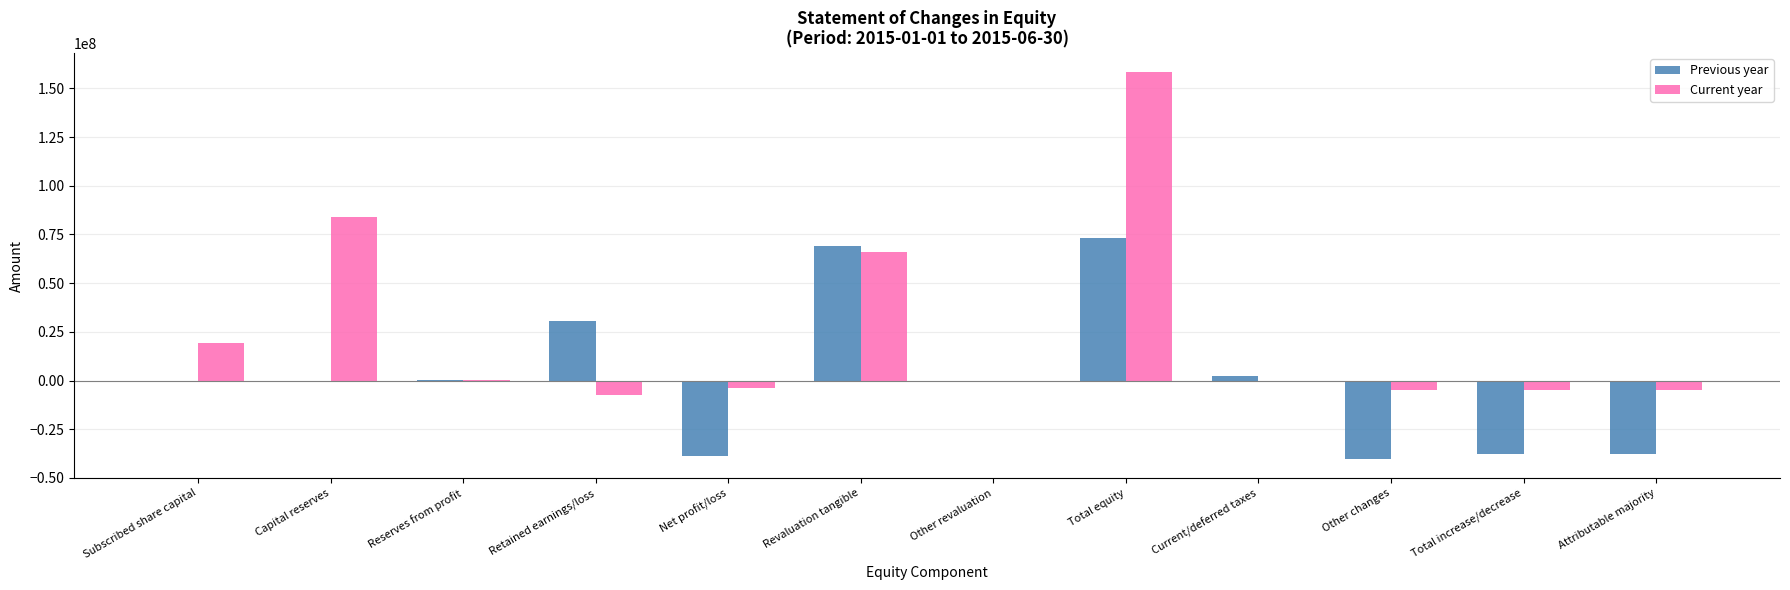

At which category does the chart reach its peak across all series?

Total equity